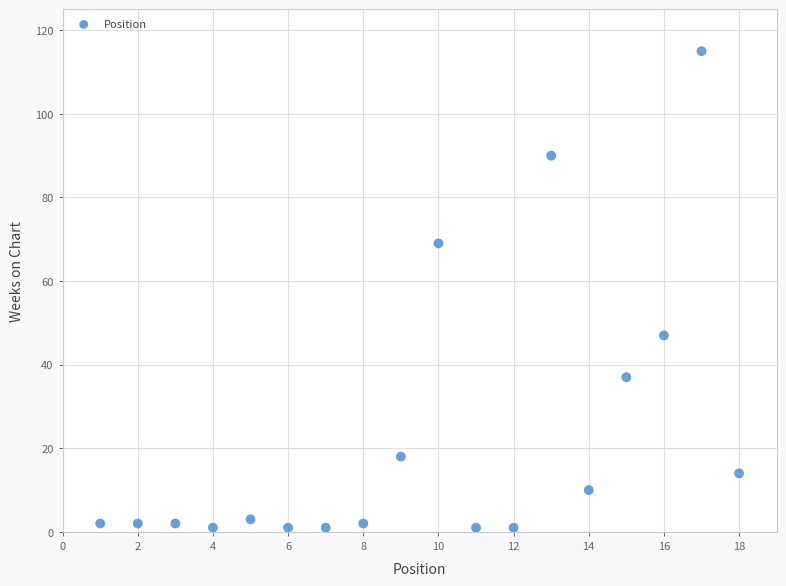

What is the range of X values (max minus min)?

17